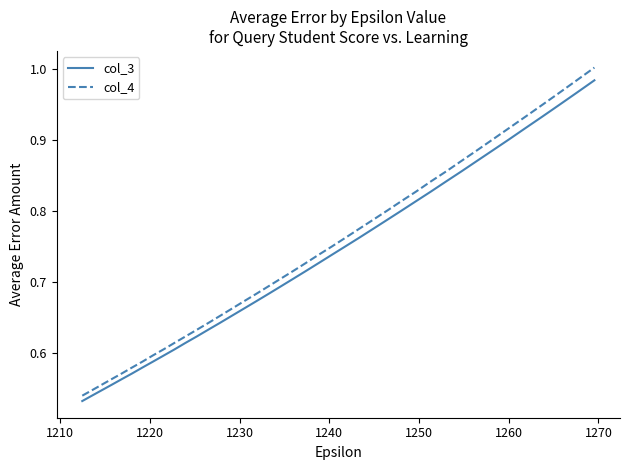

Which series has the largest range (max minus min)?

col_4